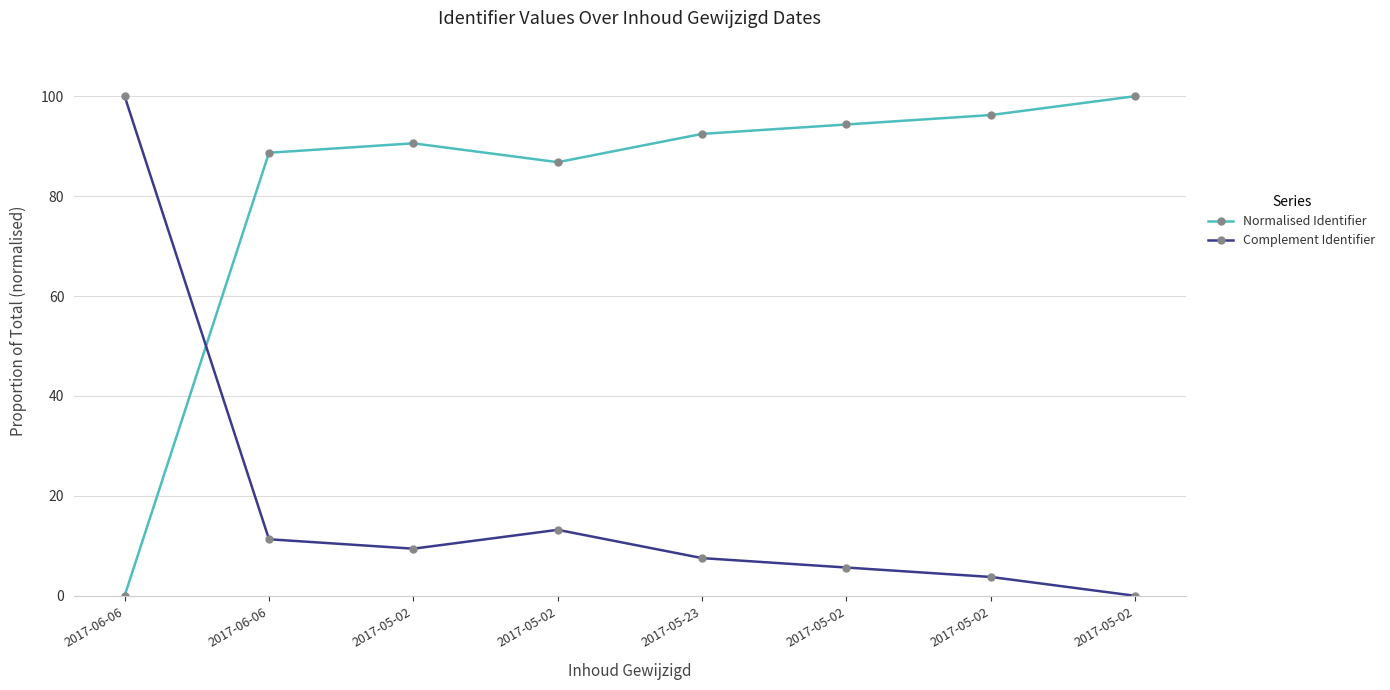

Between which two adjacent categories do Complement Identifier and Normalised Identifier first intersect?

2017-06-06 and 2017-06-06